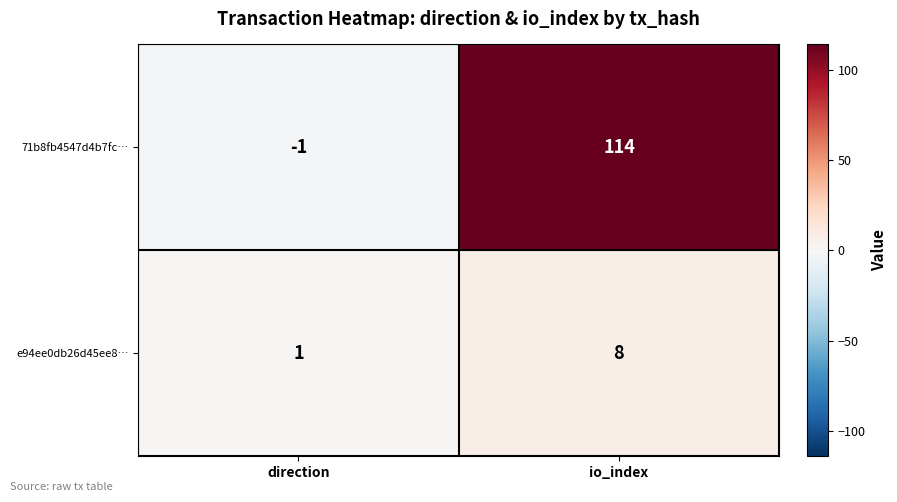

Is it true that e94ee0db26d45ee8… equals 14 at io_index?

False